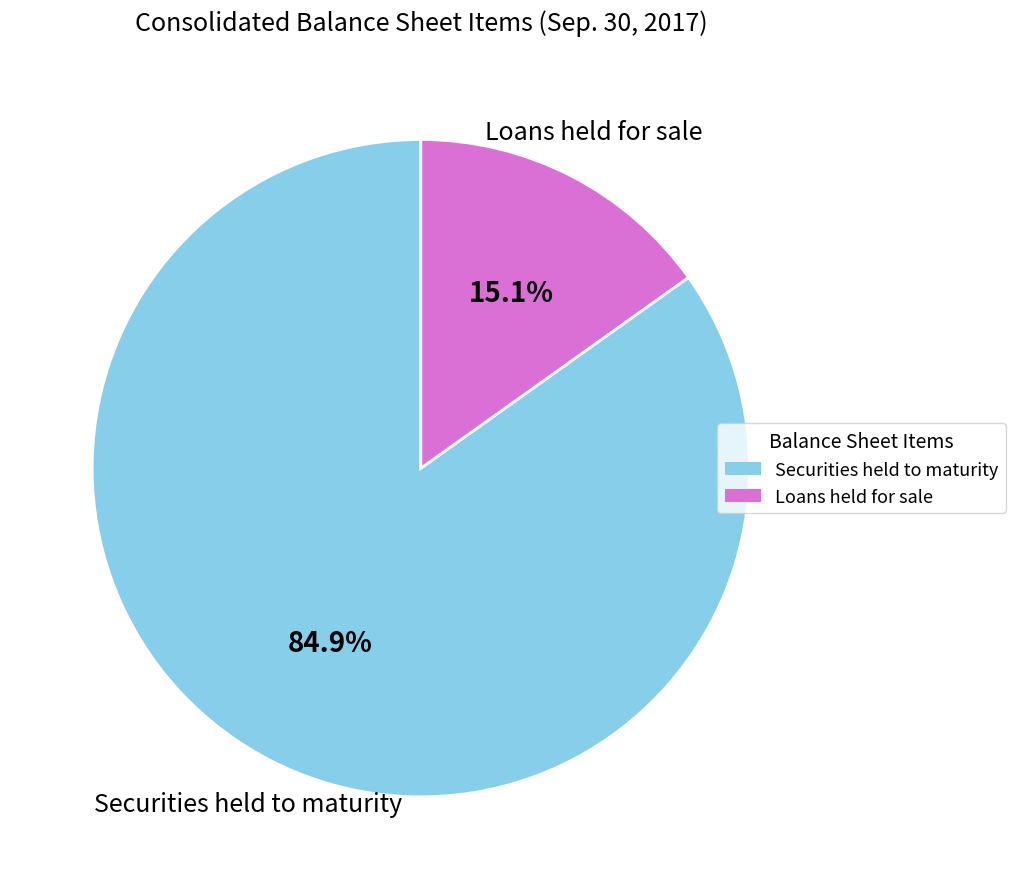

Which category accounts for the majority?

Securities held to maturity